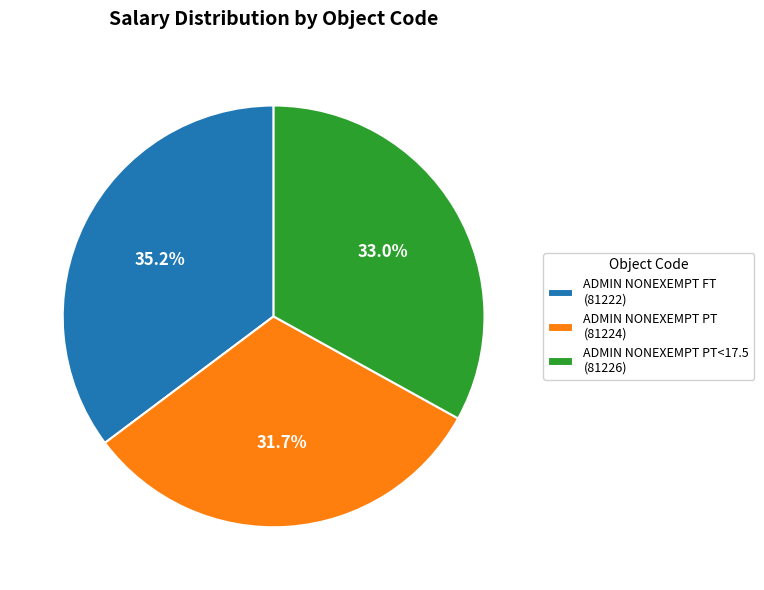

How many segments does this pie chart have?

3